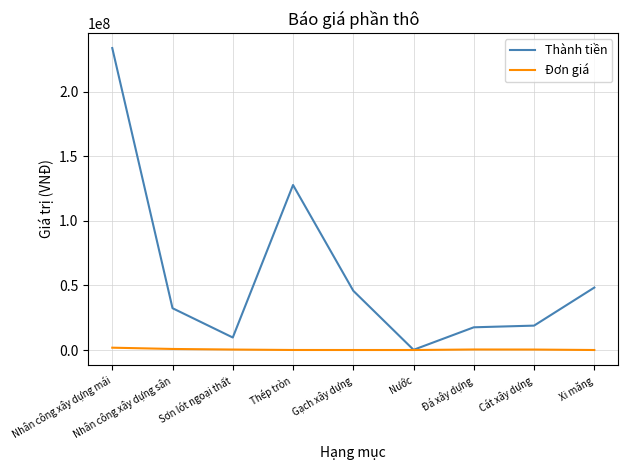

What is the sum of all Thành tiền values?

534912320